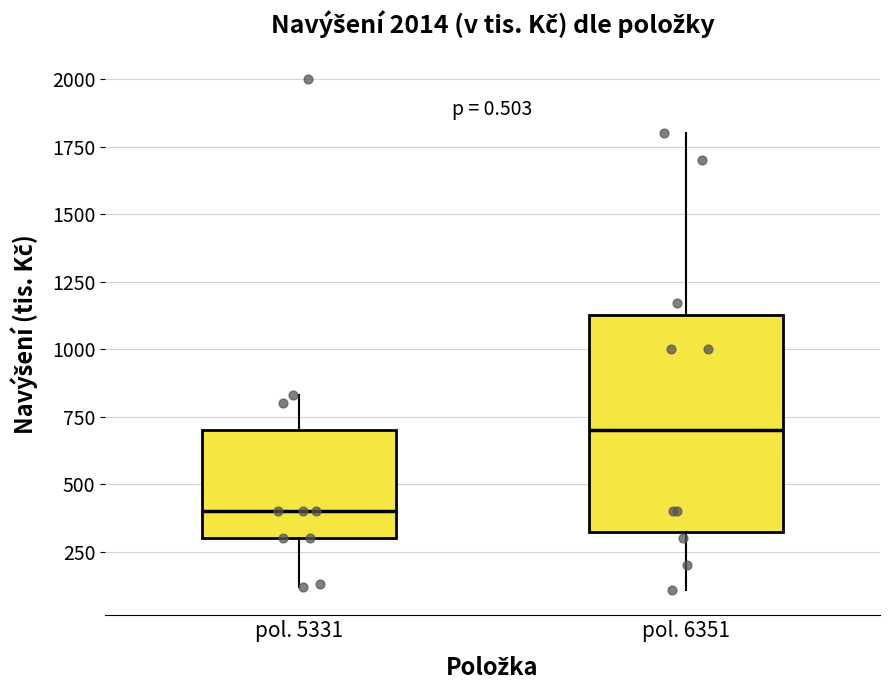

Which box has the highest median line?

pol. 6351